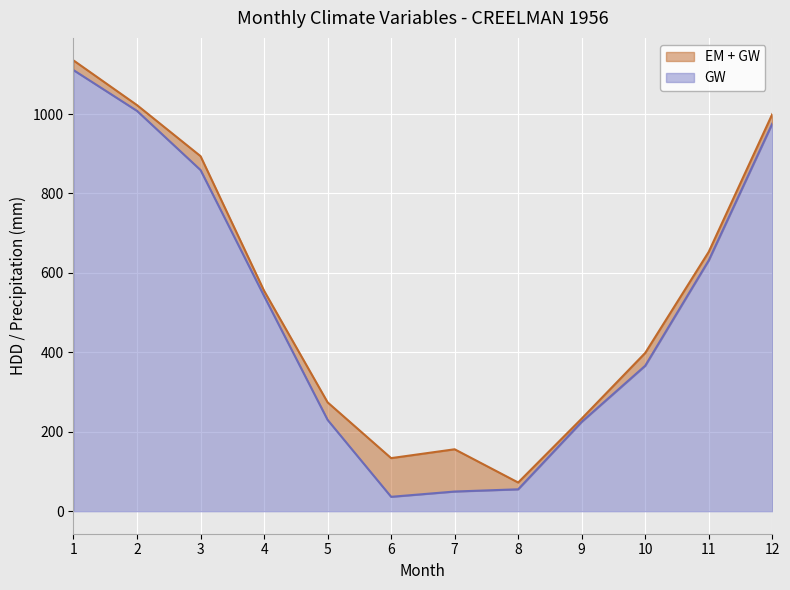

What is the spread (max minus min) of values at 12?

23.9